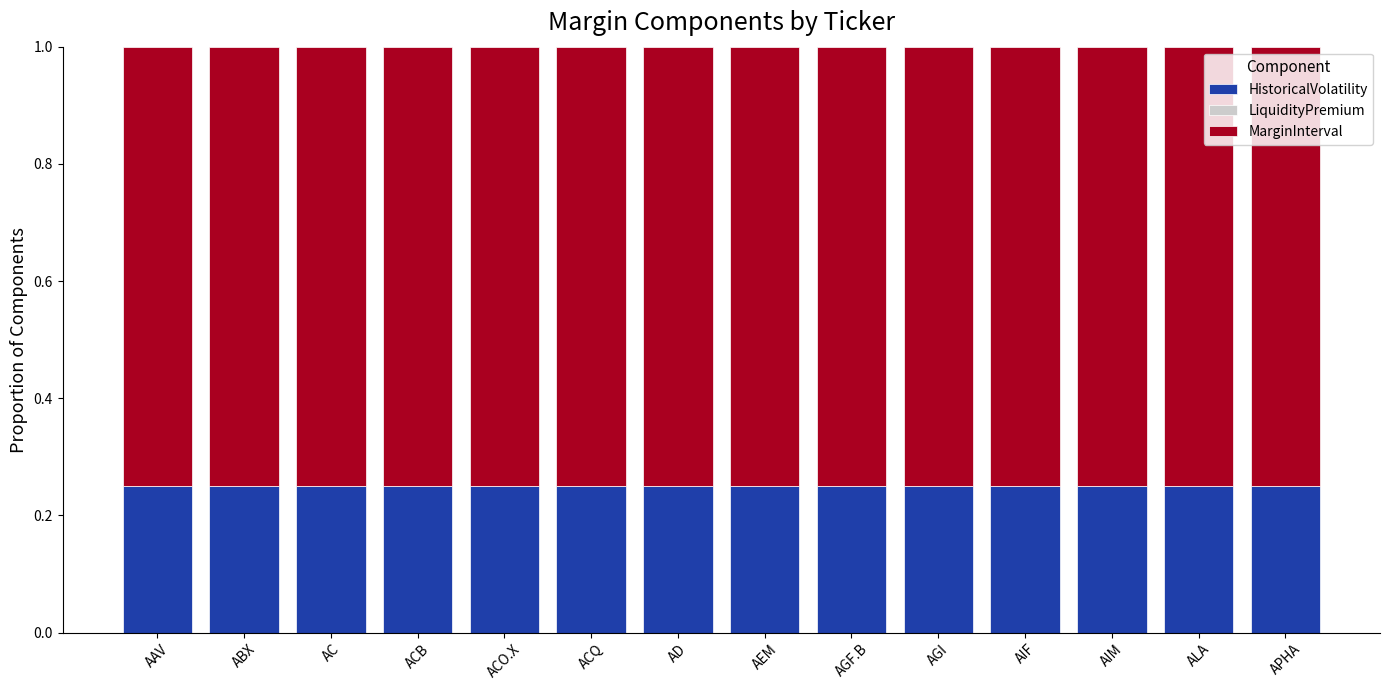

The value of HistoricalVolatility at AAV is 0.4. True or false?

False